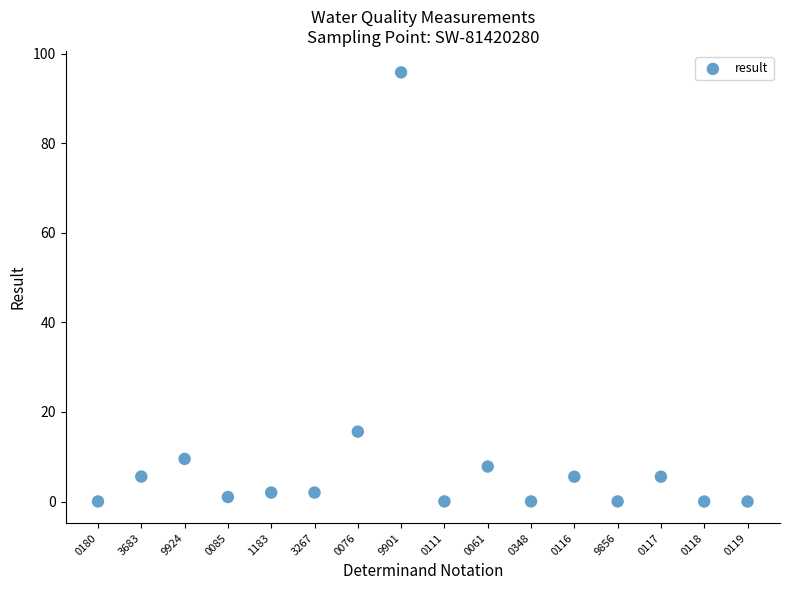

What is the range of Y values (max minus min)?

95.8